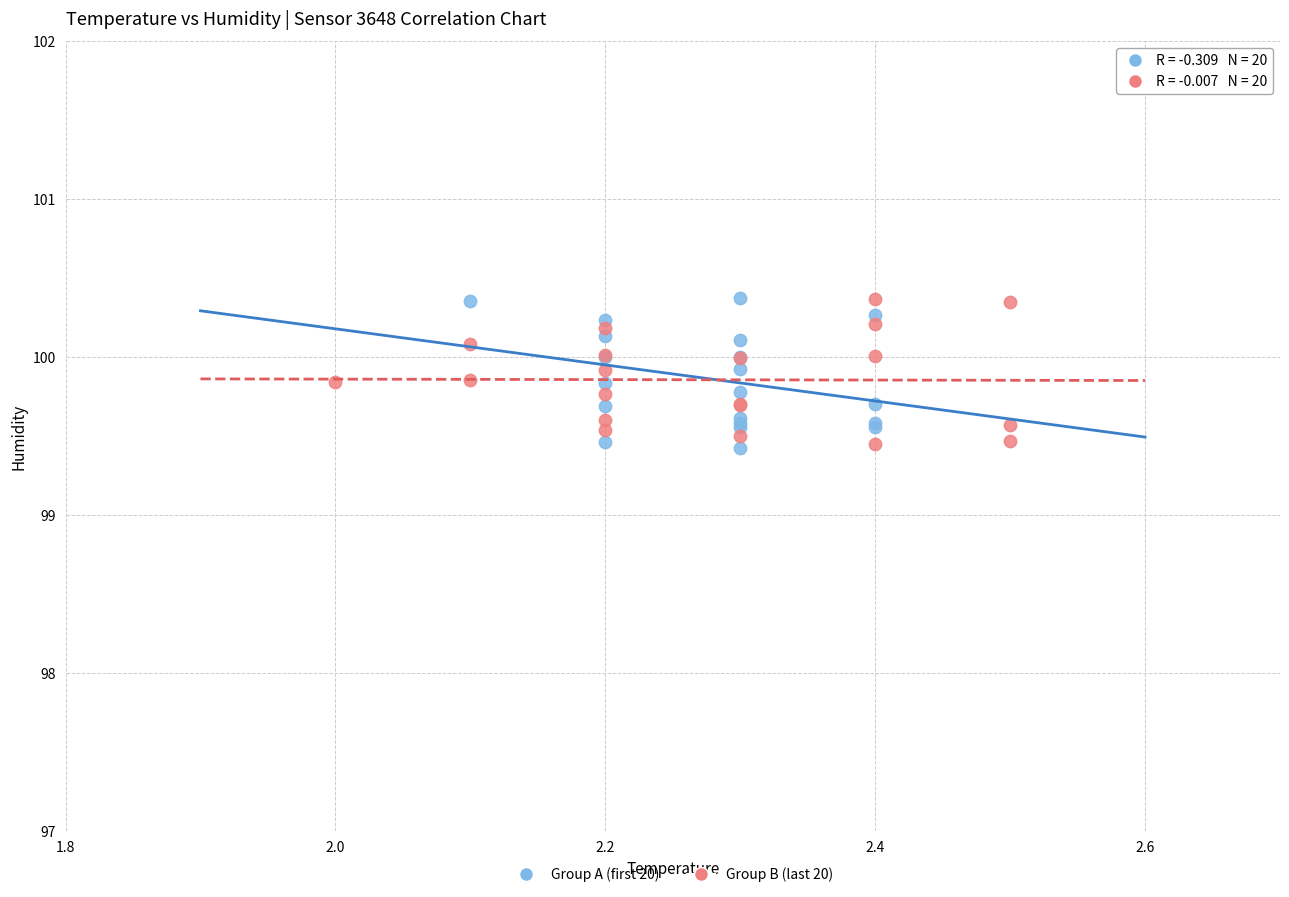

What are all the series names shown in the legend?

Group A (first 20), Group B (last 20)